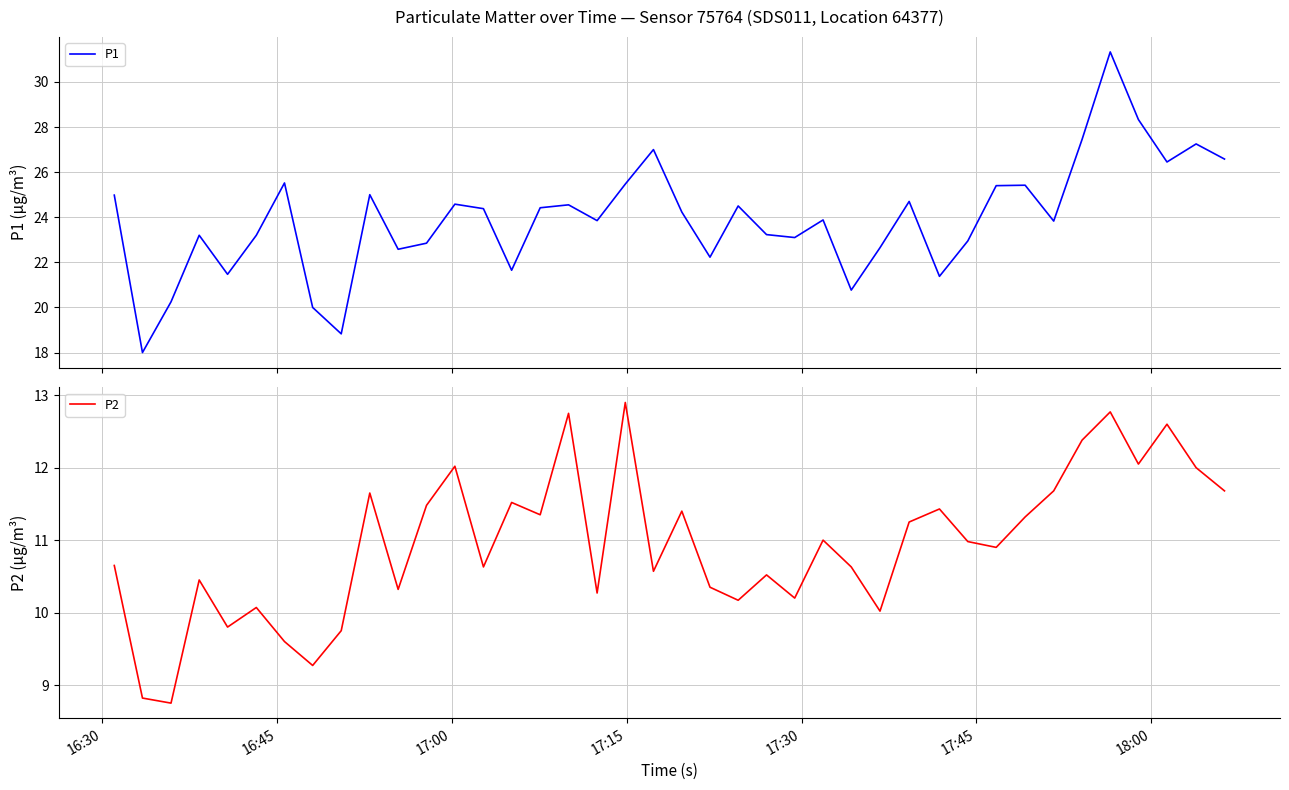

What is the highest value of the P1 series?

31.3